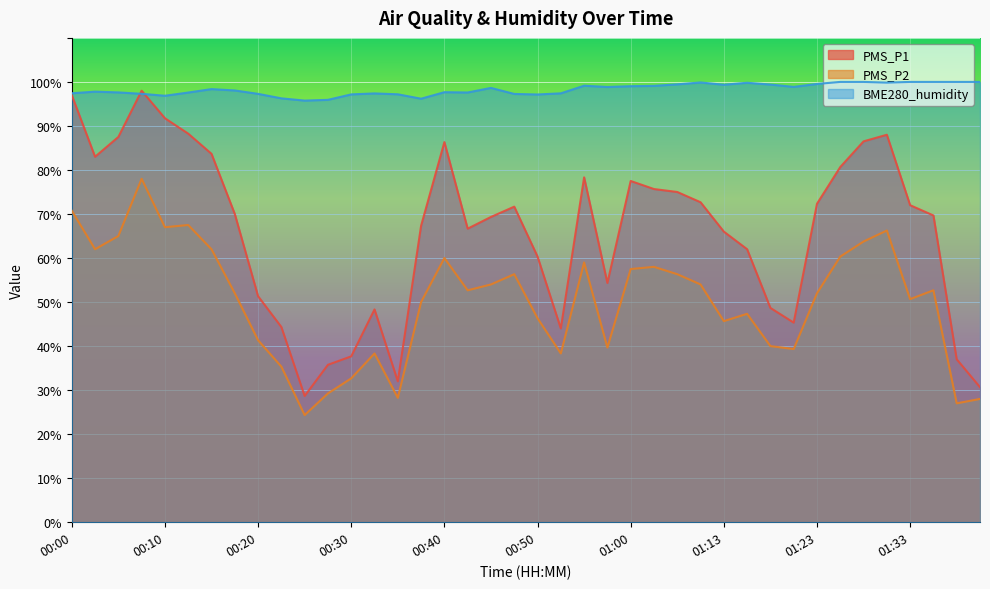

How many interior local valleys does the BME280_humidity series have?

9